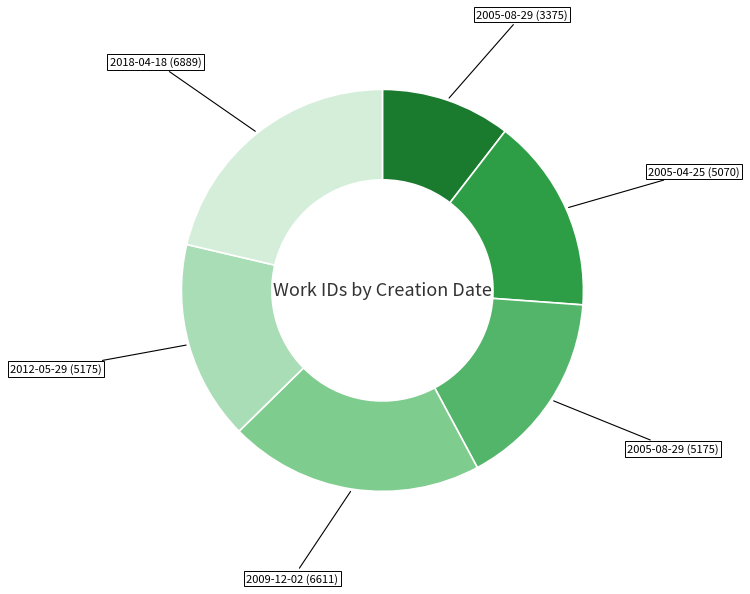

Is there a majority slice in this chart?

No